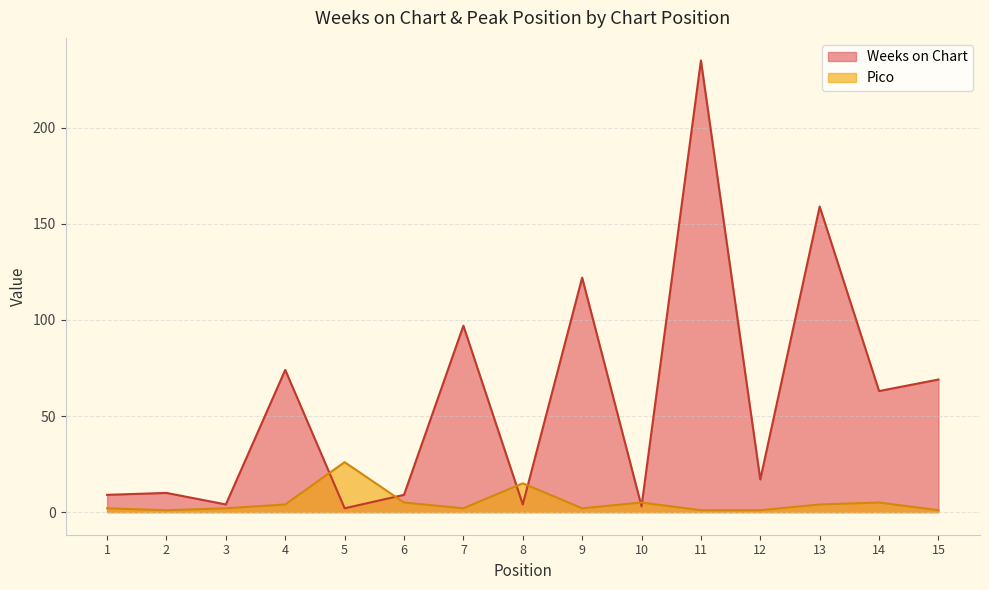

Does the chart display data point markers on the line(s)?

No